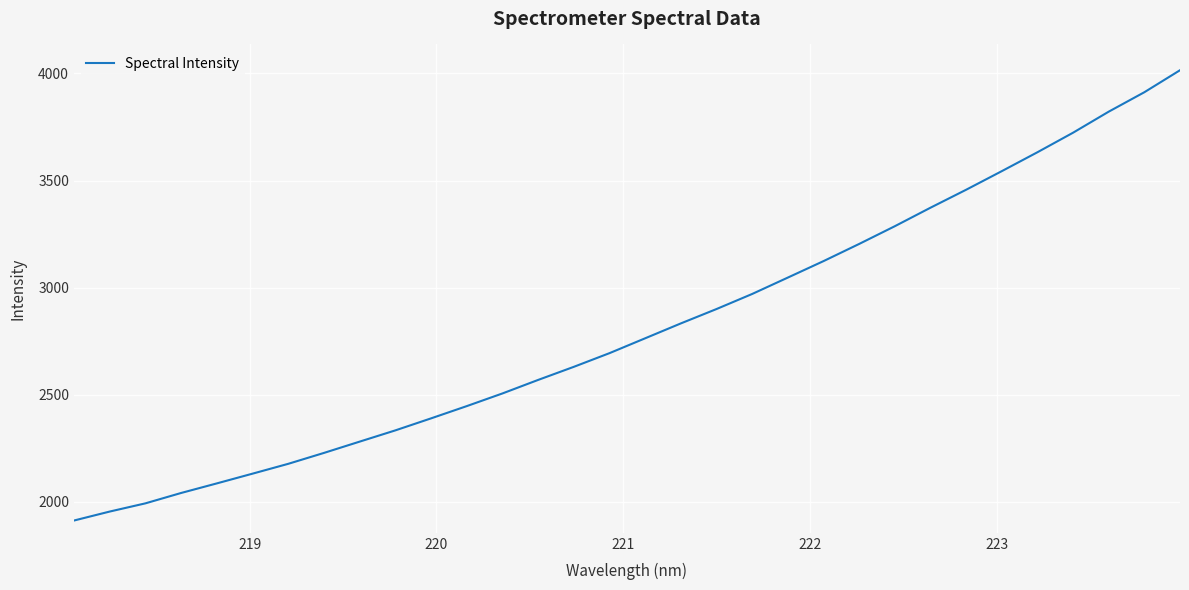

What is the difference between the maximum and minimum values?

2103.7